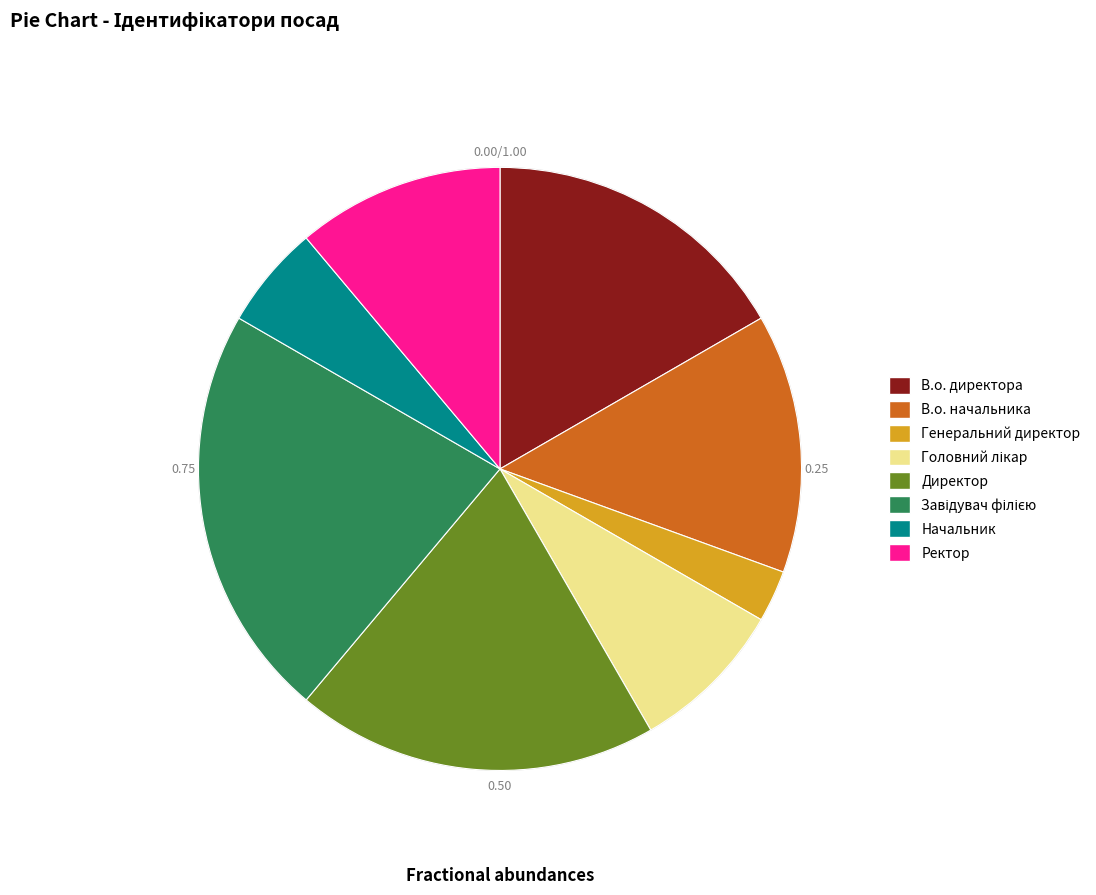

Does В.о. директора account for over 50% of the chart?

No